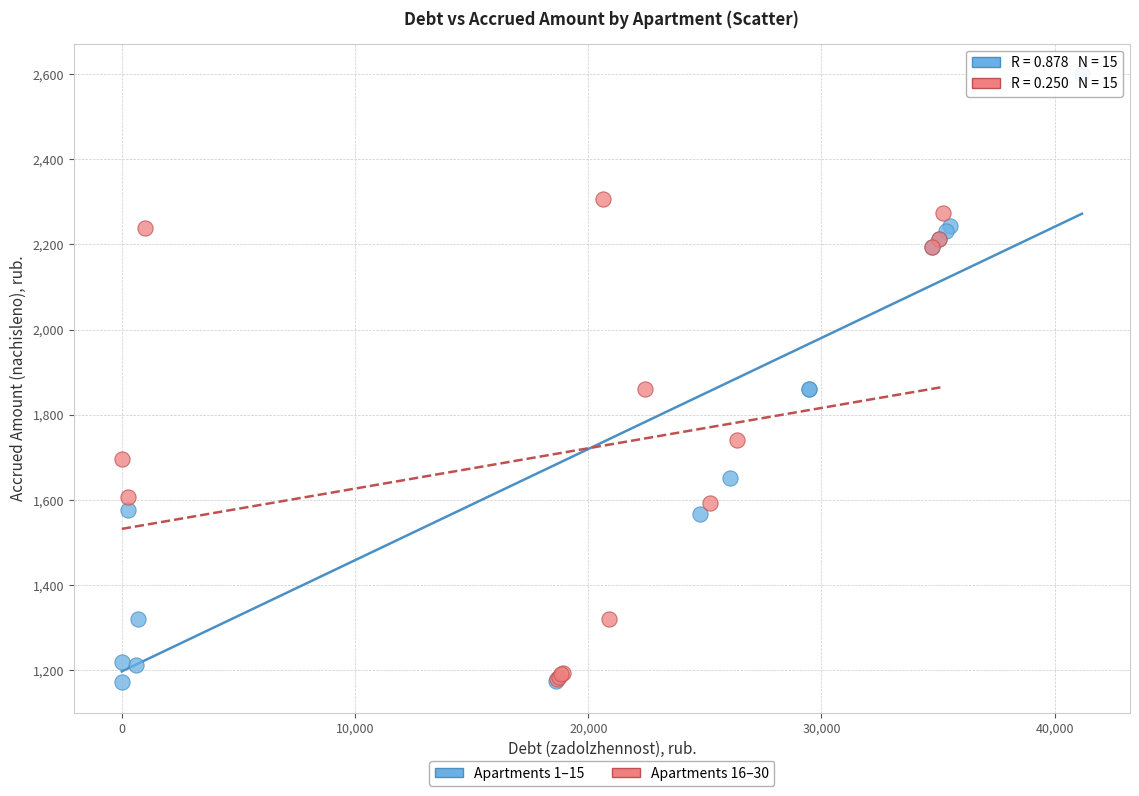

Which series has the largest Y range (max minus min)?

Apartments 1–15